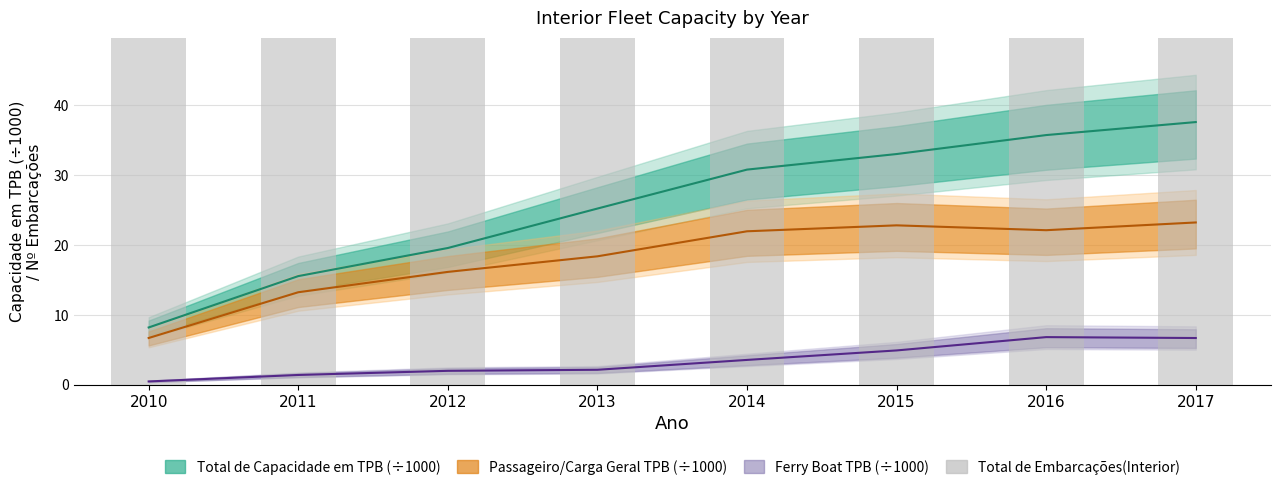

What is the difference between the second highest and minimum values?

76